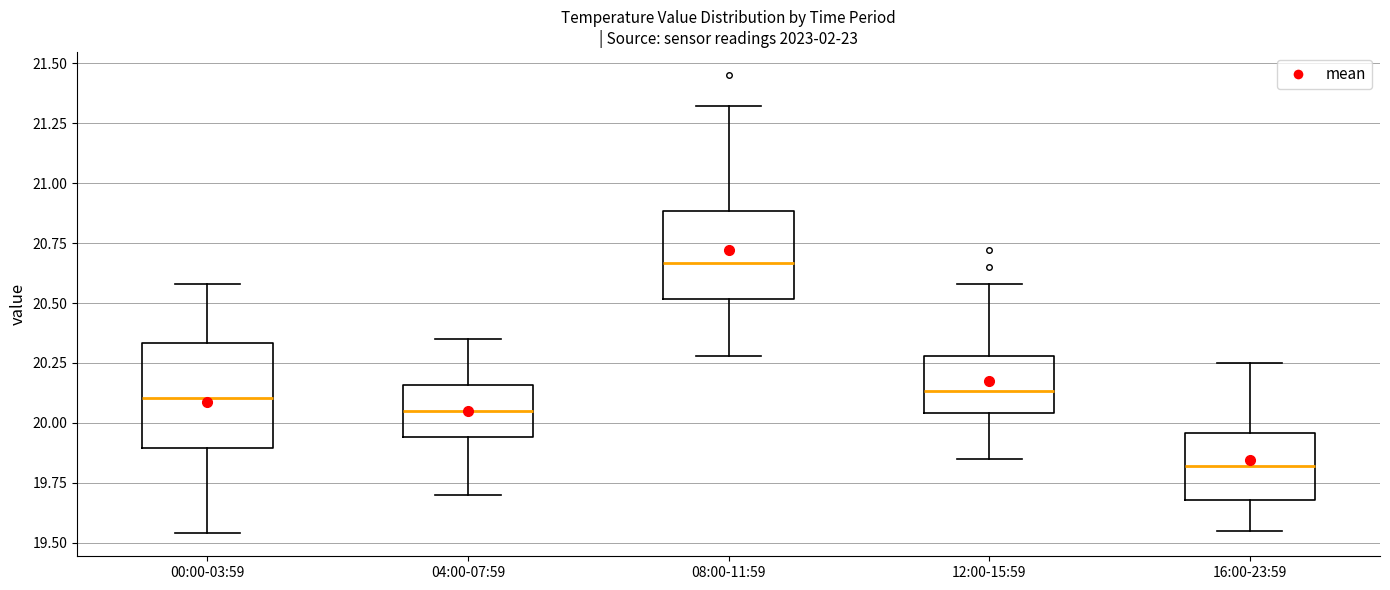

Reading left to right, read every box against the y-axis: the position of its median line, the range the box covers, and the ends of its whiskers. The values are not printed on the chart, so give them approximately, as read against the axis.

00:00-03:59: median 20.10, box 19.90 to 20.35, whiskers 19.55 to 20.60
04:00-07:59: median 20.05, box 19.95 to 20.15, whiskers 19.70 to 20.35
08:00-11:59: median 20.65, box 20.50 to 20.90, whiskers 20.30 to 21.30
12:00-15:59: median 20.15, box 20.05 to 20.30, whiskers 19.85 to 20.60
16:00-23:59: median 19.80, box 19.70 to 19.95, whiskers 19.55 to 20.25